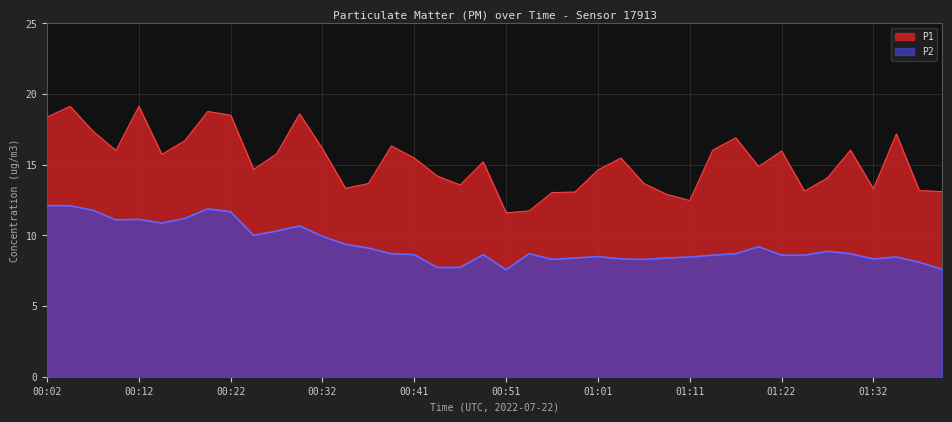

What are all the series names shown in the legend?

P1, P2